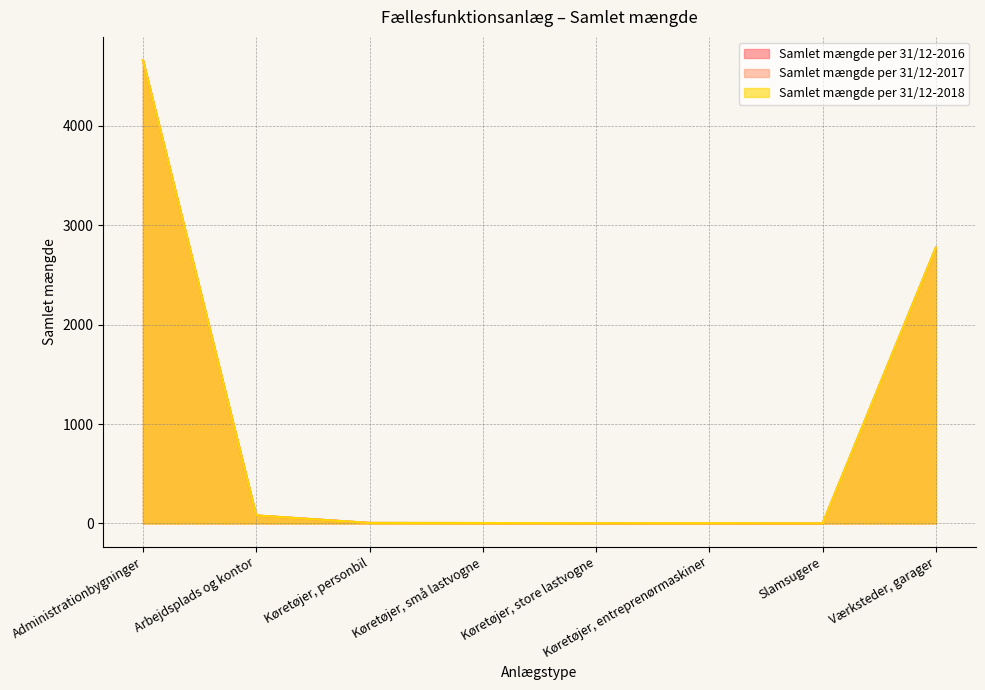

Does the chart have visible grid lines?

Yes